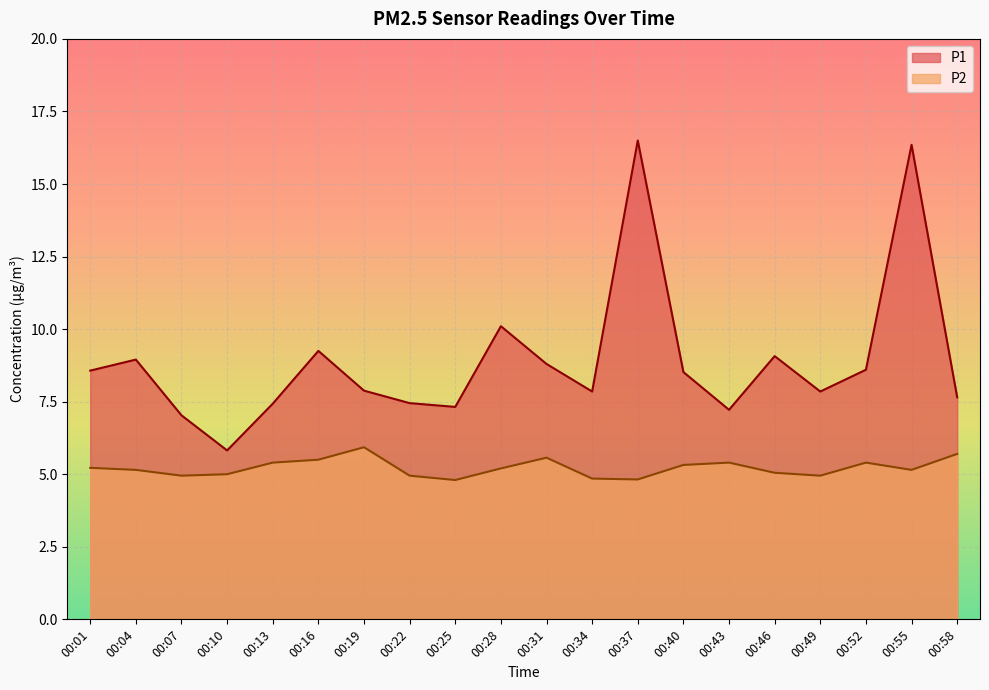

What is the approximate value of P1 at 00:58?

7.7